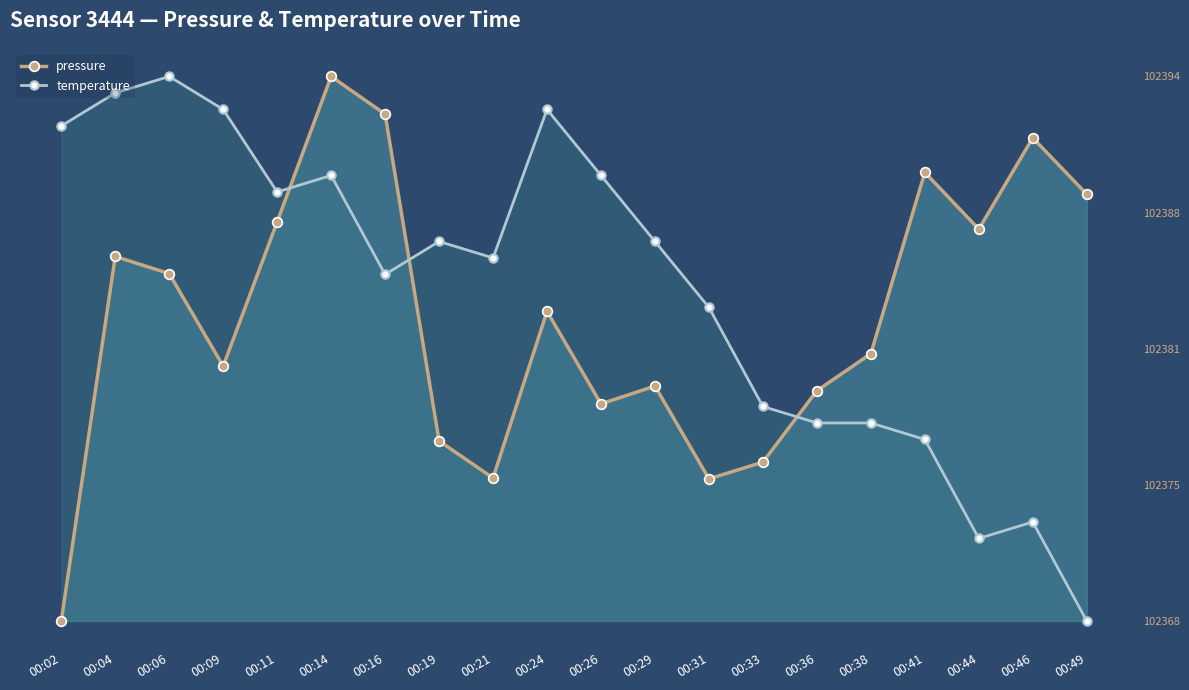

The value of pressure at 00:26 is 39.9. True or false?

True